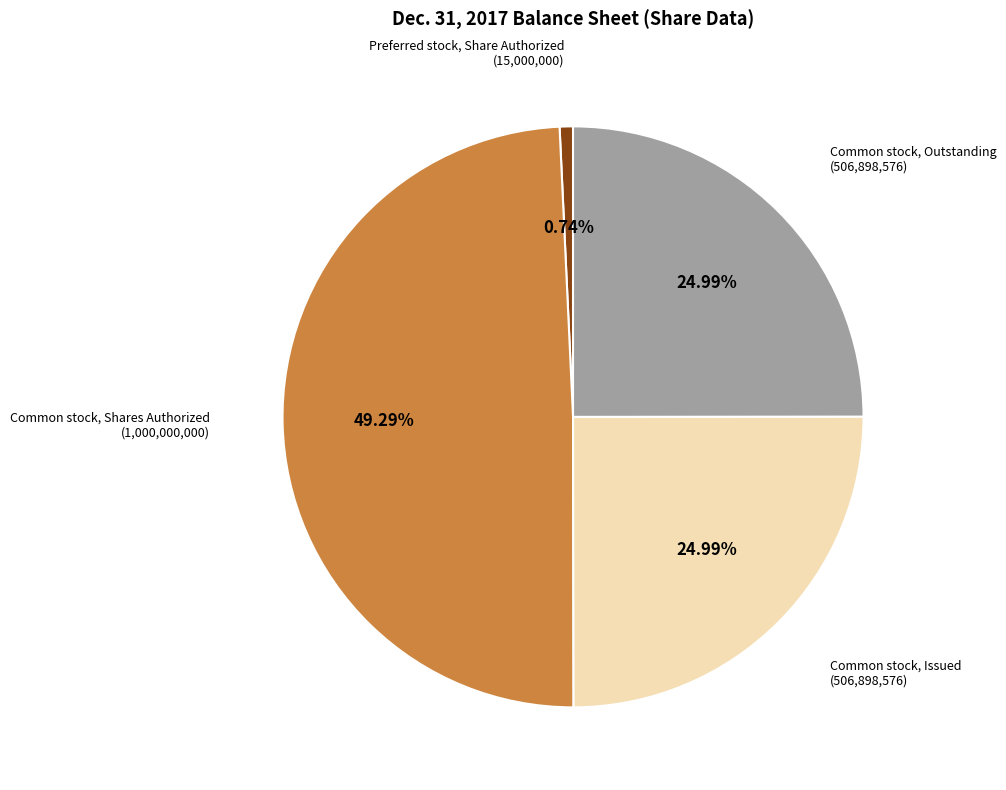

Does any single category account for the majority?

No